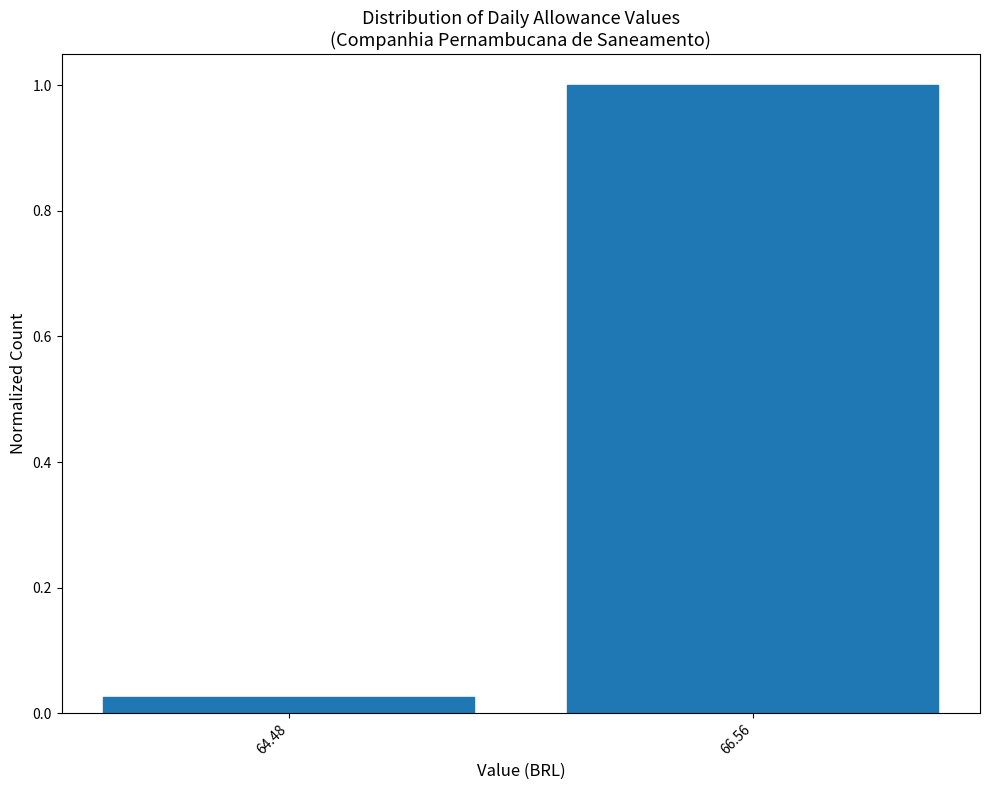

What is the difference between the values at 66.56 and 64.48?

1.0